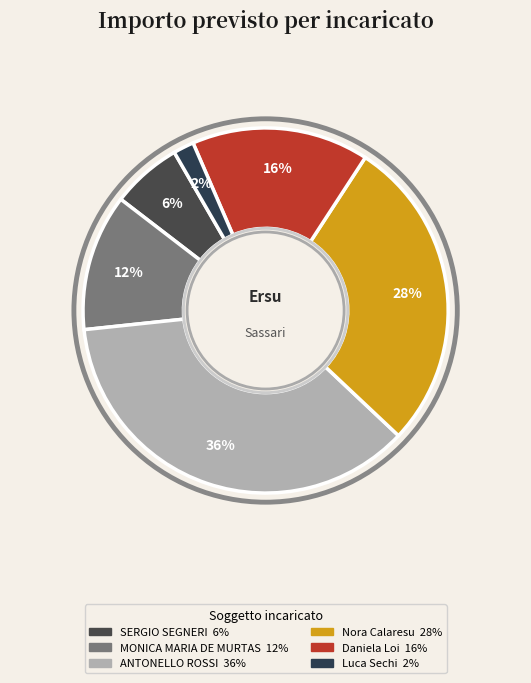

How many segments does this pie chart have?

6